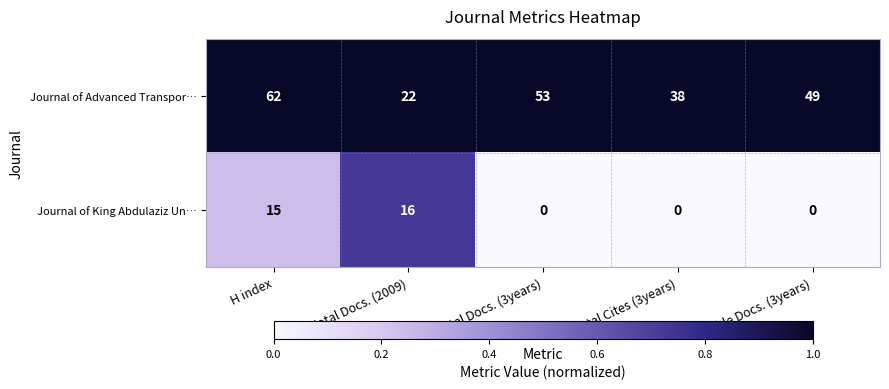

At which category is the sum across all series the highest?

H index